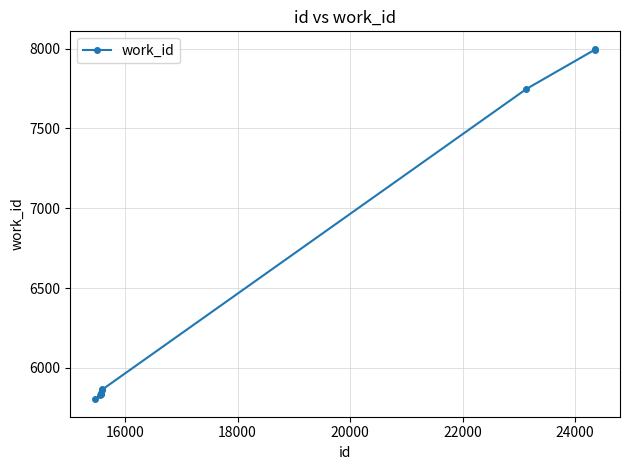

What is the minimum value shown in the chart?

5804